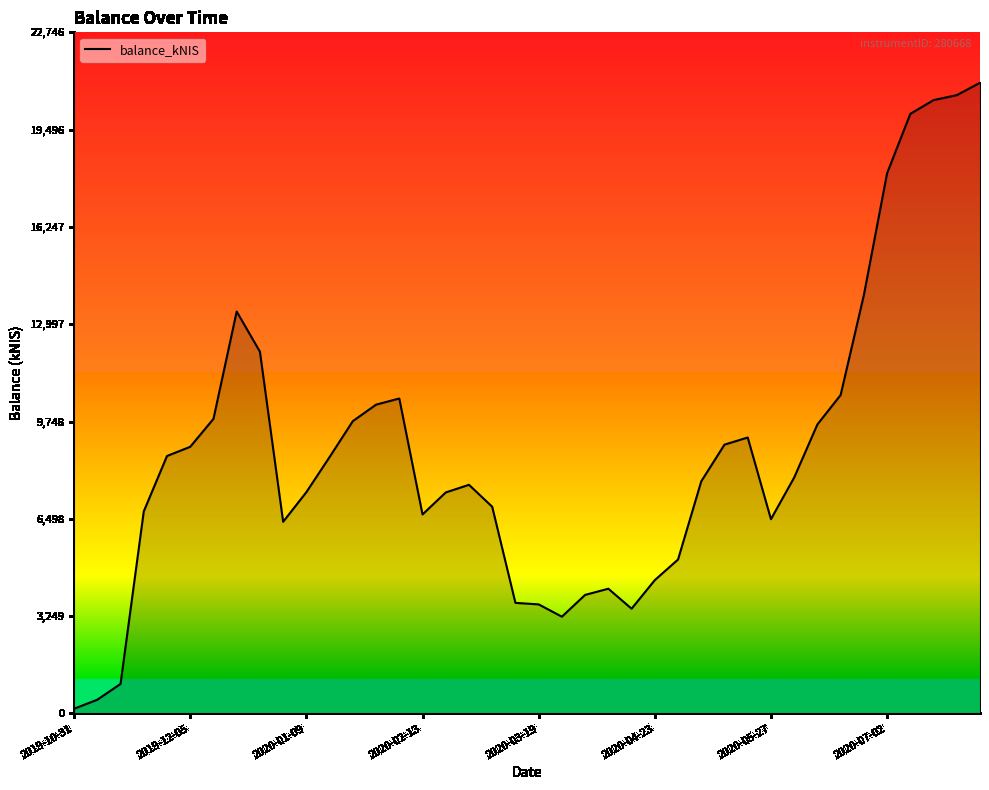

What is the difference between the second highest and second lowest values?

20190.0